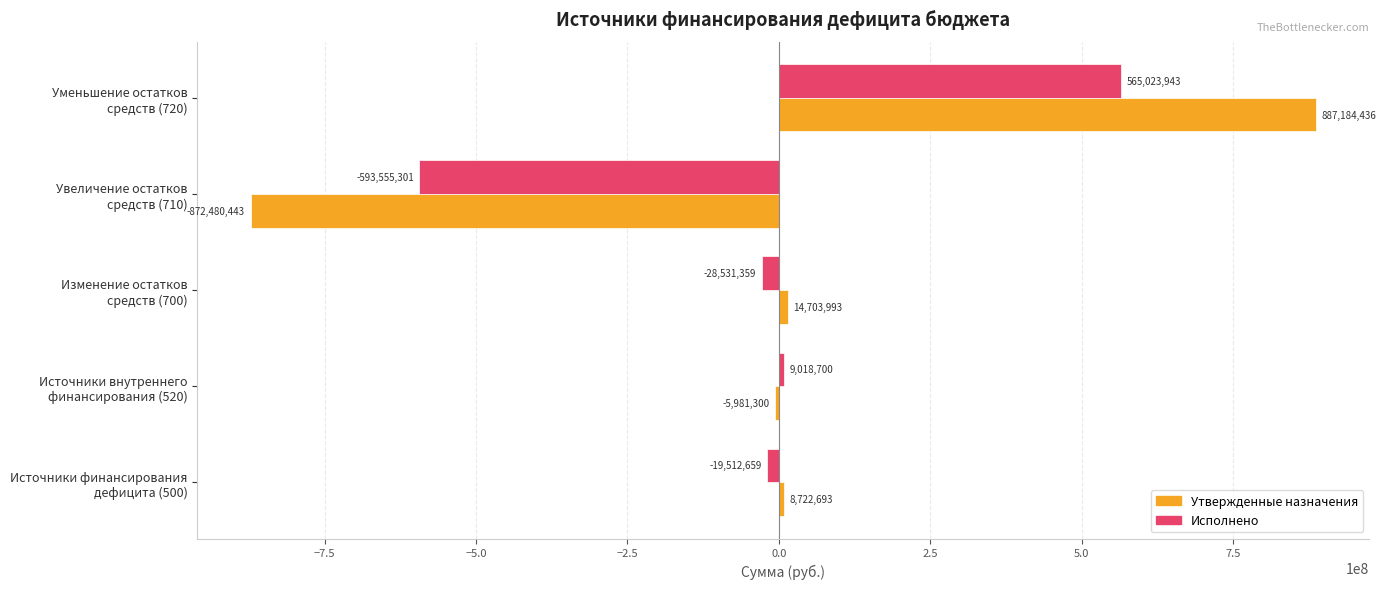

What are all the series names shown in the legend?

Утвержденные назначения, Исполнено